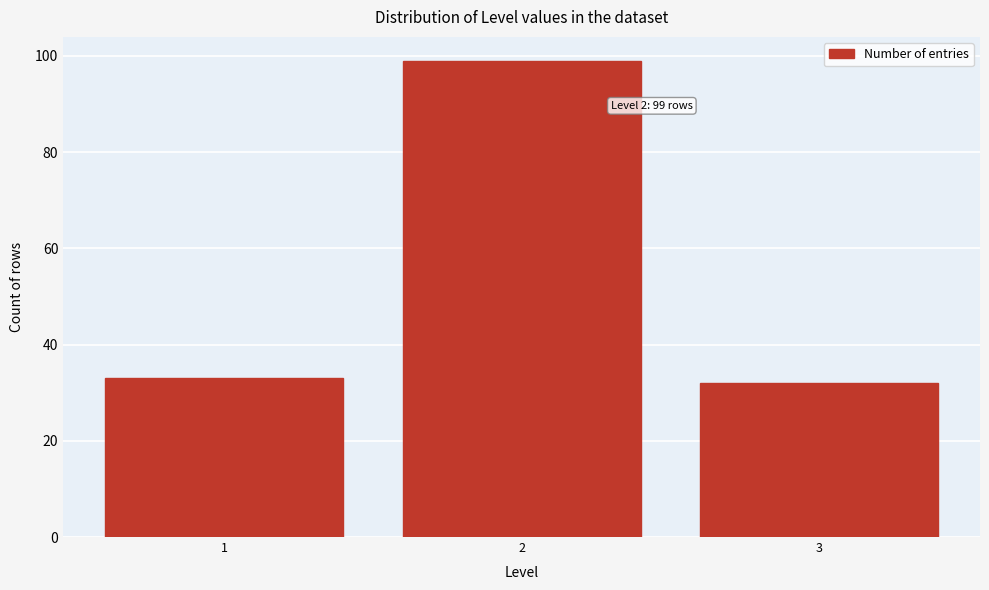

Reading left to right, extract all data points from this chart.

33	99	32